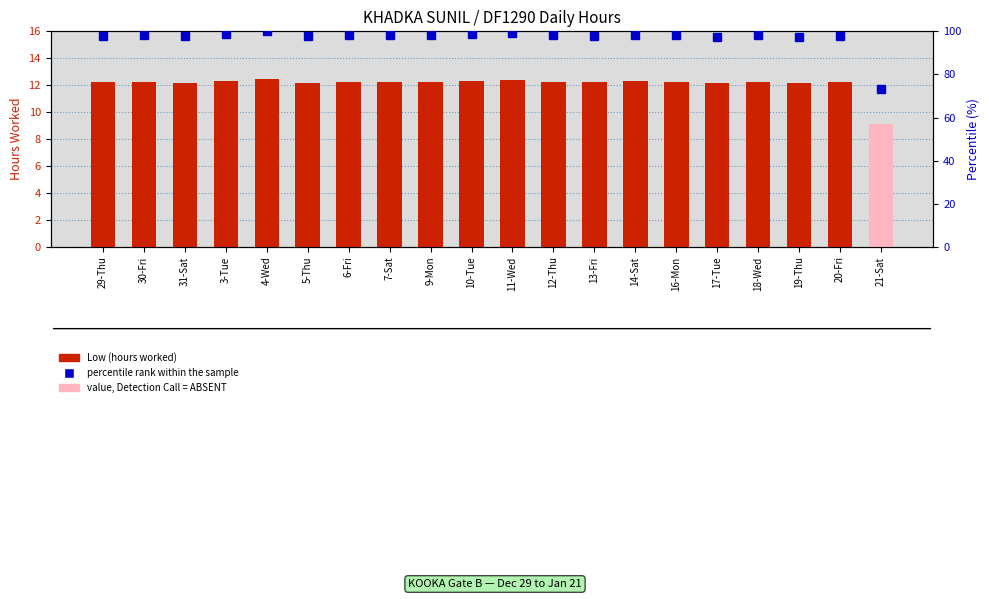

At 10-Tue, list the series in order from smallest to largest.

Low (hours worked), percentile rank within the sample